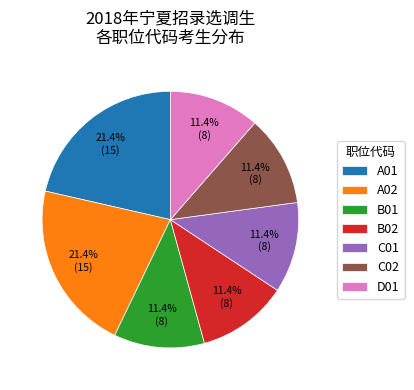

To the nearest percent, what percentage of the pie is D01?

11%